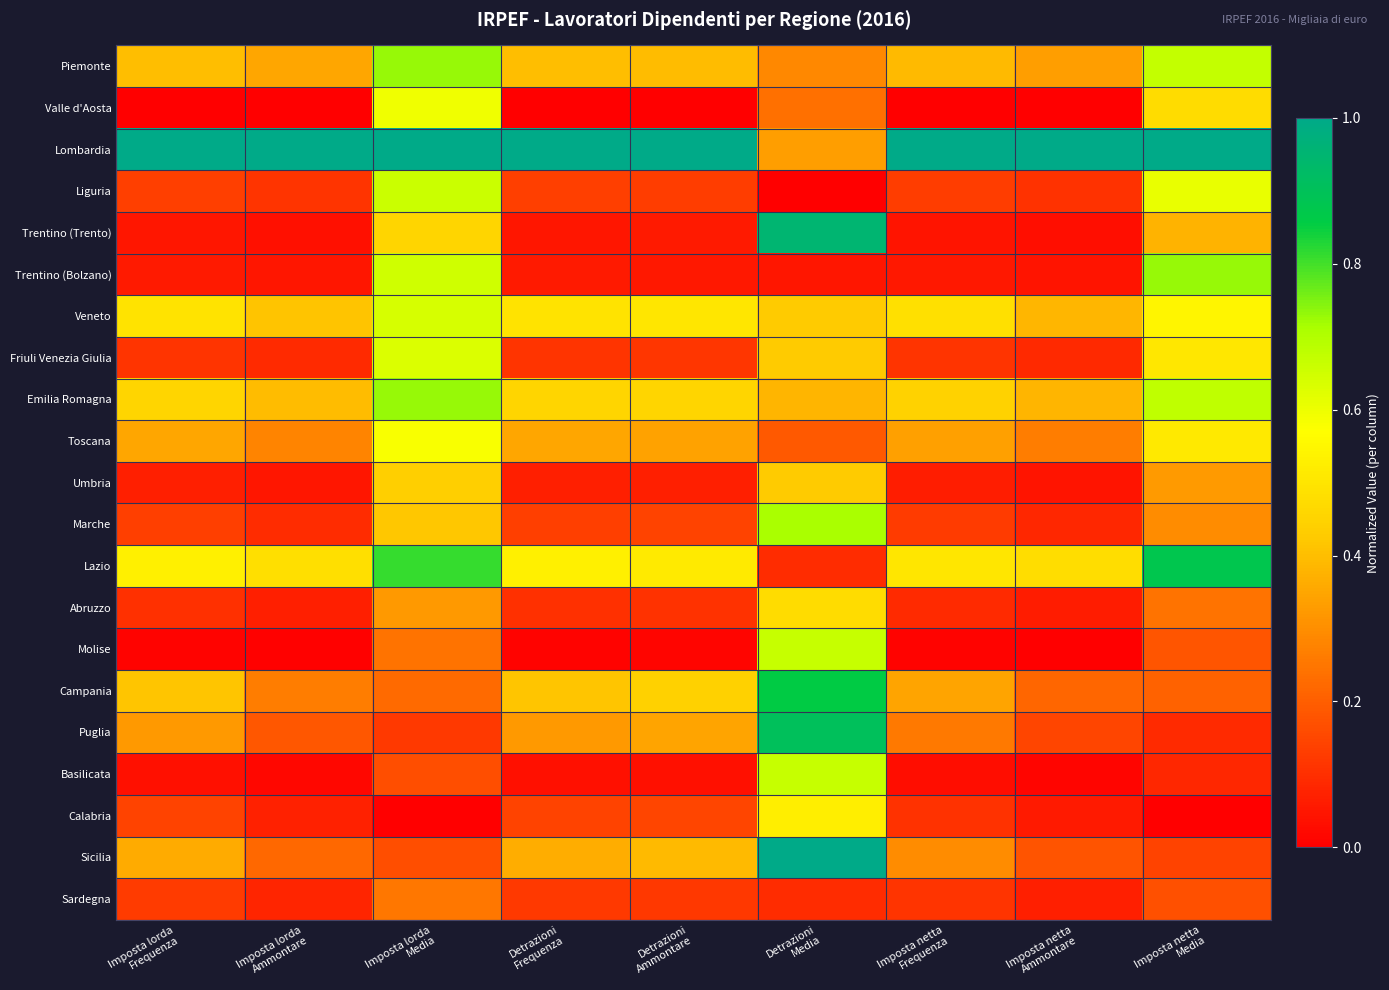

What is the spread (max minus min) of values at Detrazioni
Frequenza?

1.0